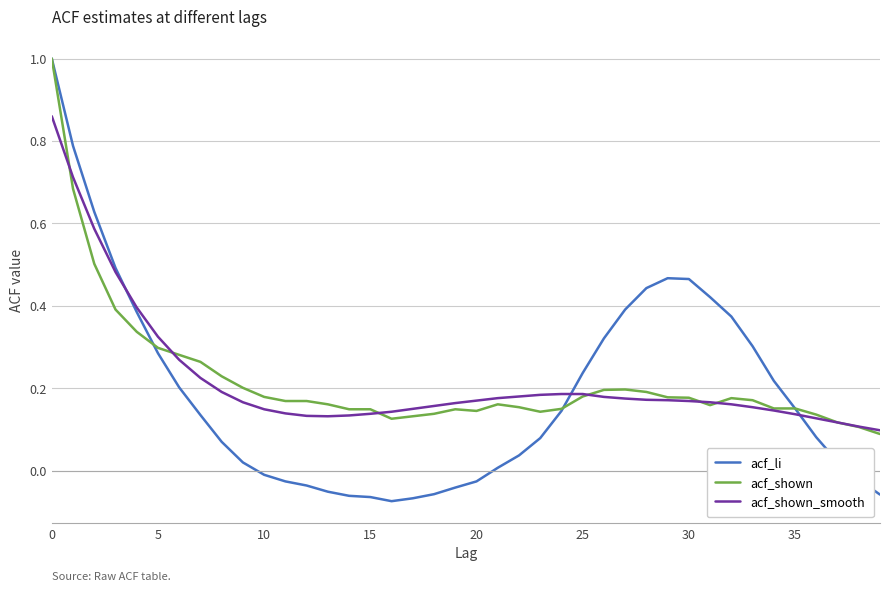

True or false: acf_shown and acf_shown_smooth cross at least once.

True